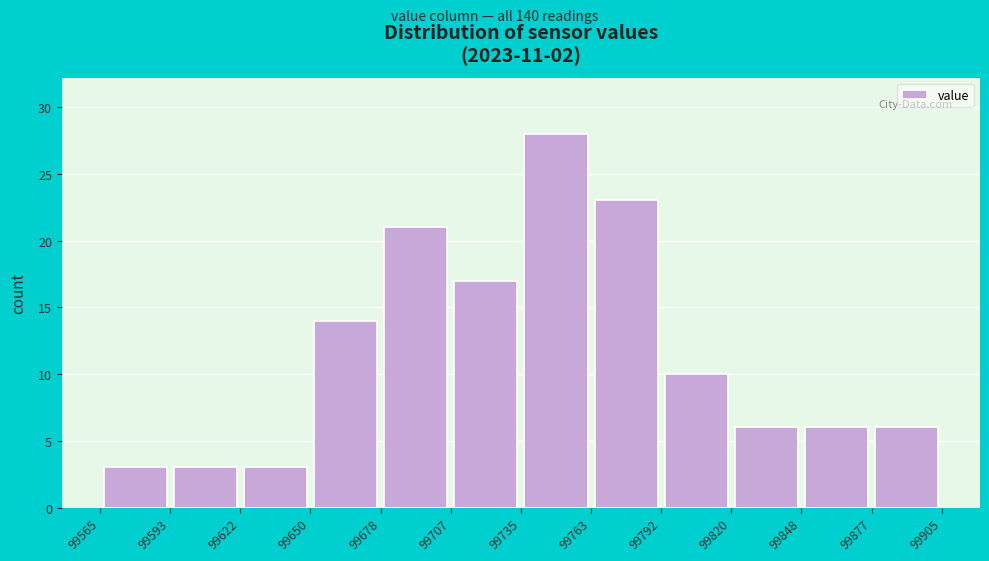

What is the height of the bar covering 99707 to 99735 on the x-axis? The values are not printed on the chart, so give them approximately, as read against the axis.

17